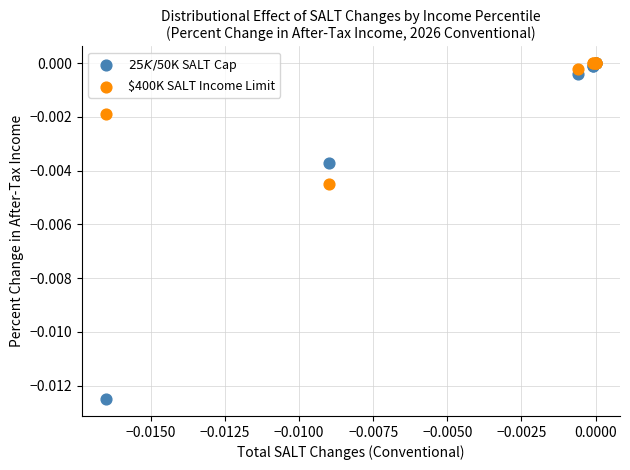

What are all the series names shown in the legend?

$25K/$50K SALT Cap, $400K SALT Income Limit